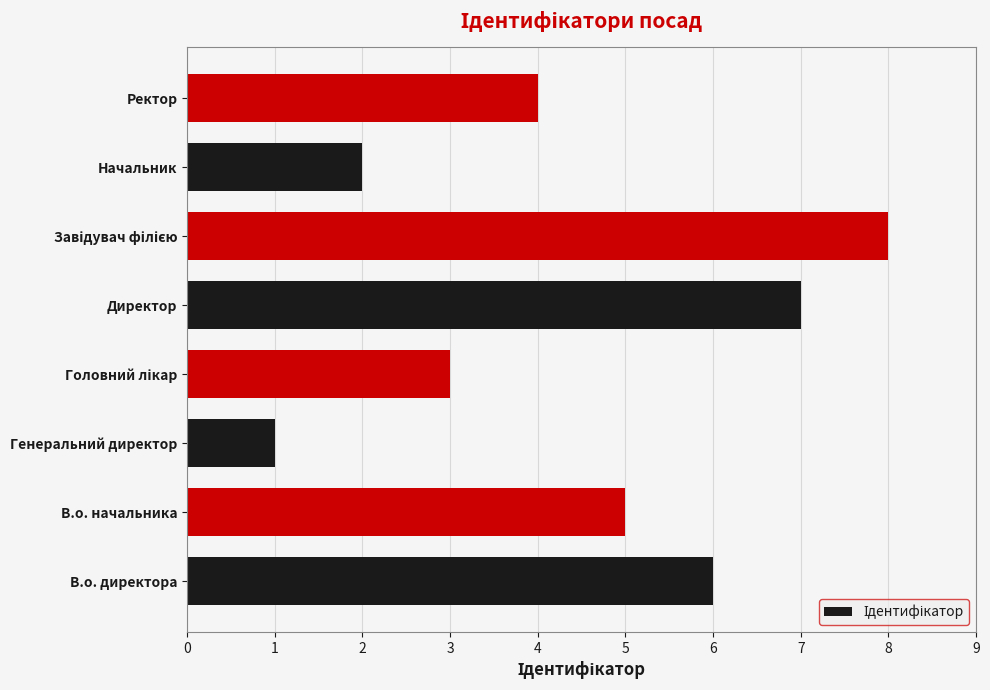

Reading bottom to top, extract all data points from this chart.

6	5	1	3	7	8	2	4